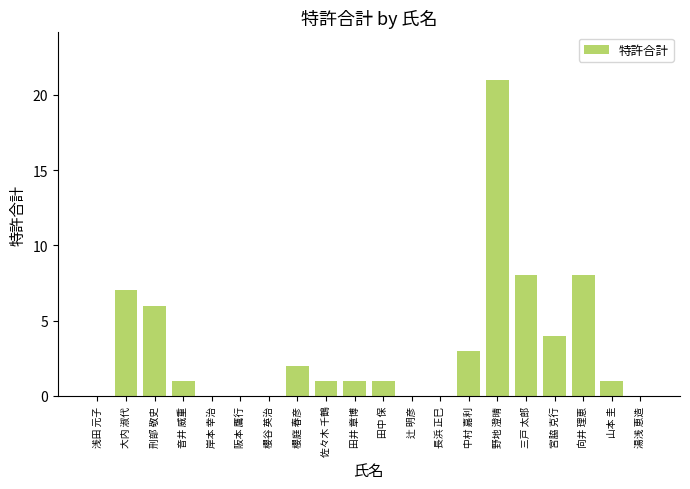

How many data points does each series have?

20